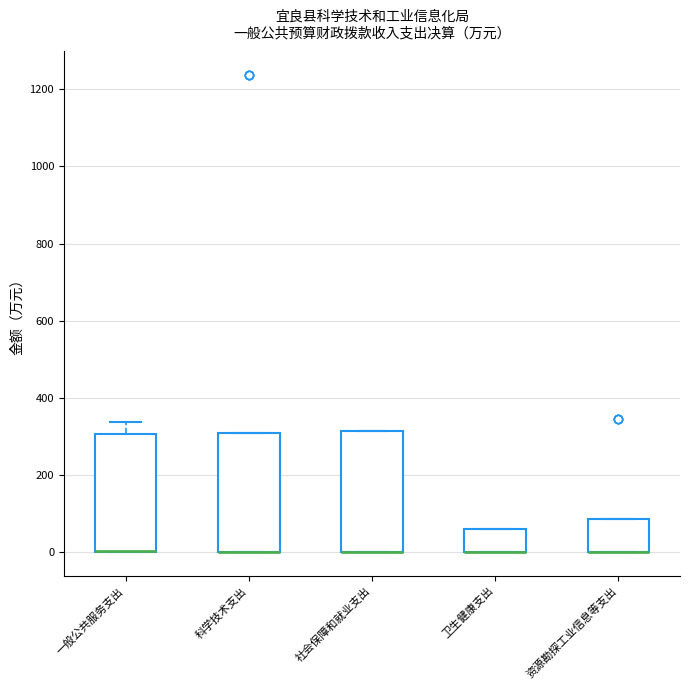

Reading left to right, read every box against the y-axis: the position of its median line, the range the box covers, and the ends of its whiskers. The values are not printed on the chart, so give them approximately, as read against the axis.

一般公共服务支出: median 0 (drawn on the box's lower edge), box 0 to 300, whiskers 0 to 340
科学技术支出: median 0 (drawn on the box's lower edge), box 0 to 300, whiskers 0 to 300
社会保障和就业支出: median 0 (drawn on the box's lower edge), box 0 to 320, whiskers 0 to 320
卫生健康支出: median 0 (drawn on the box's lower edge), box 0 to 60, whiskers 0 to 60
资源勘探工业信息等支出: median 0 (drawn on the box's lower edge), box 0 to 80, whiskers 0 to 80